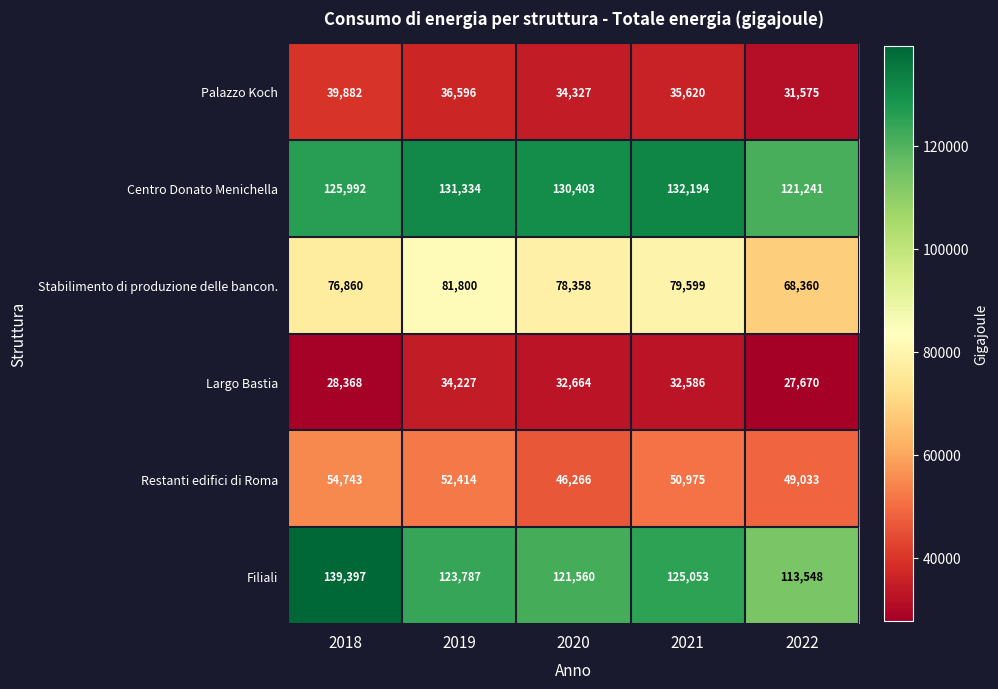

How many data points in Filiali are less than 123787?

2